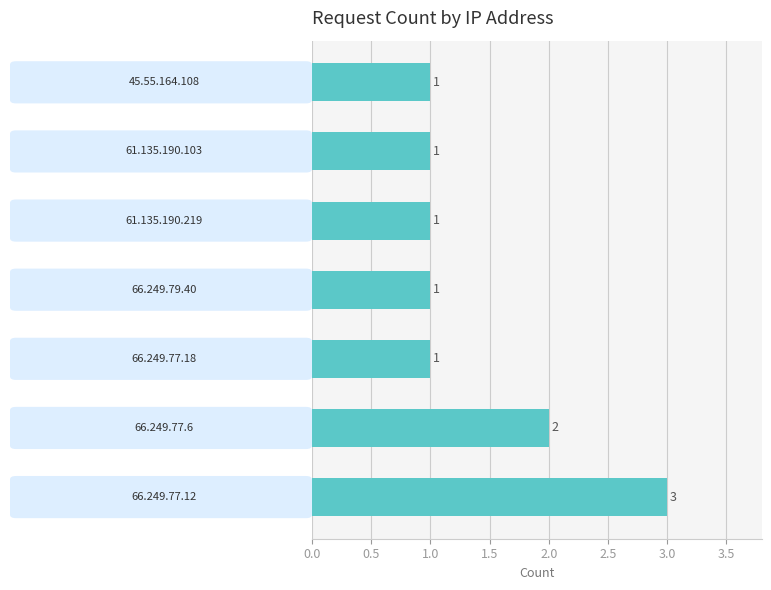

Does the chart contain stacked bars?

No